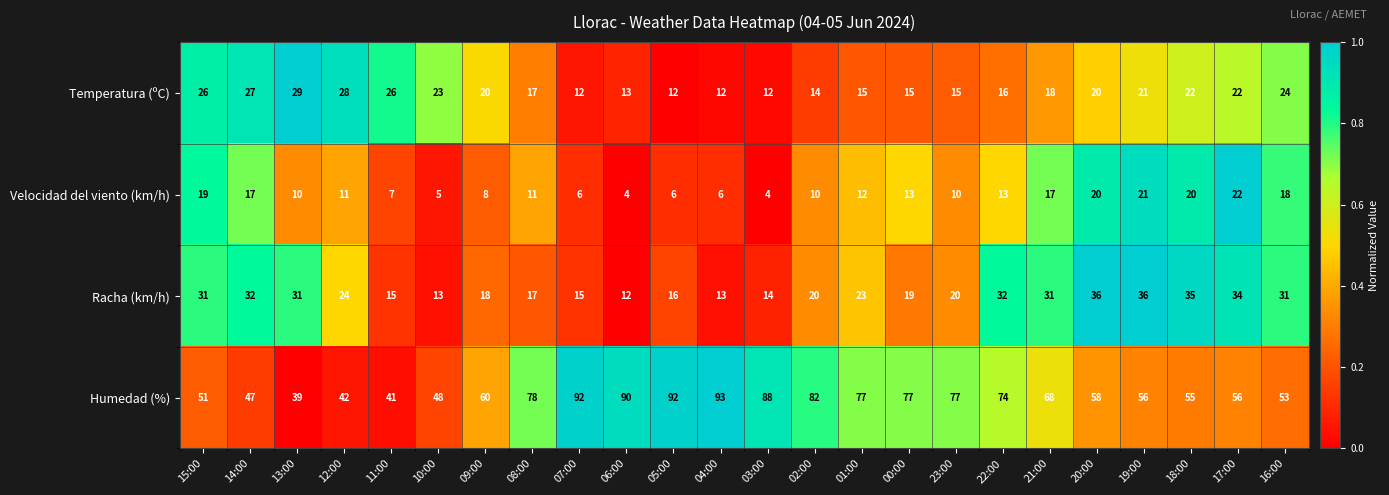

At 05:00, list the series in order from largest to smallest.

Humedad (%), Racha (km/h), Temperatura (ºC), Velocidad del viento (km/h)